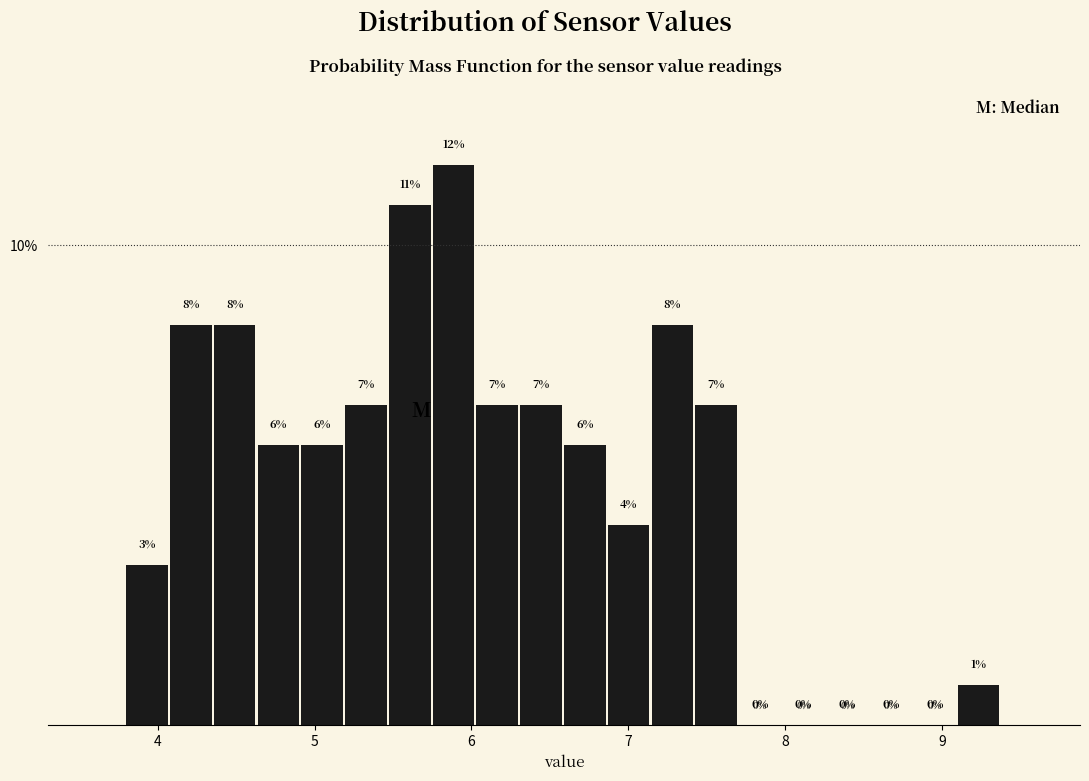

Read against the x-axis, roughly where is the centre of the tallest bar?

5.9